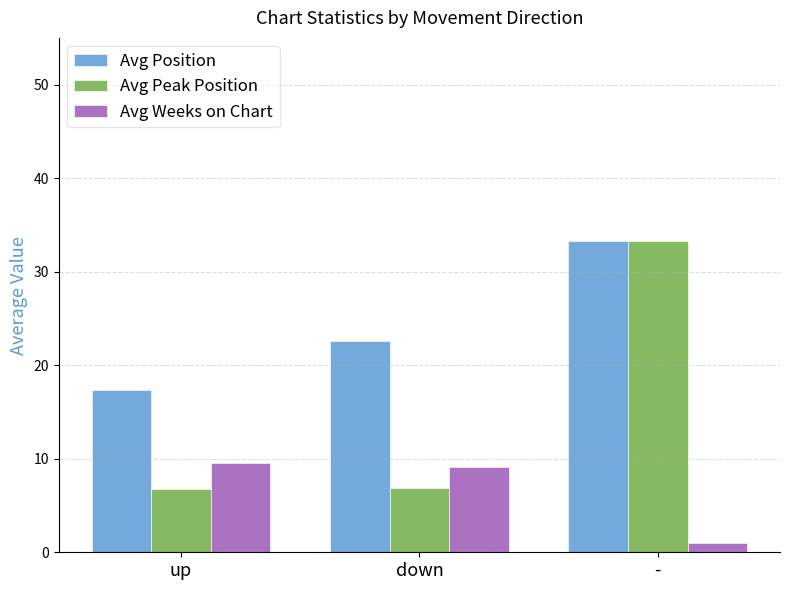

List the series in order of their overall mean, highest first.

Avg Position, Avg Peak Position, Avg Weeks on Chart